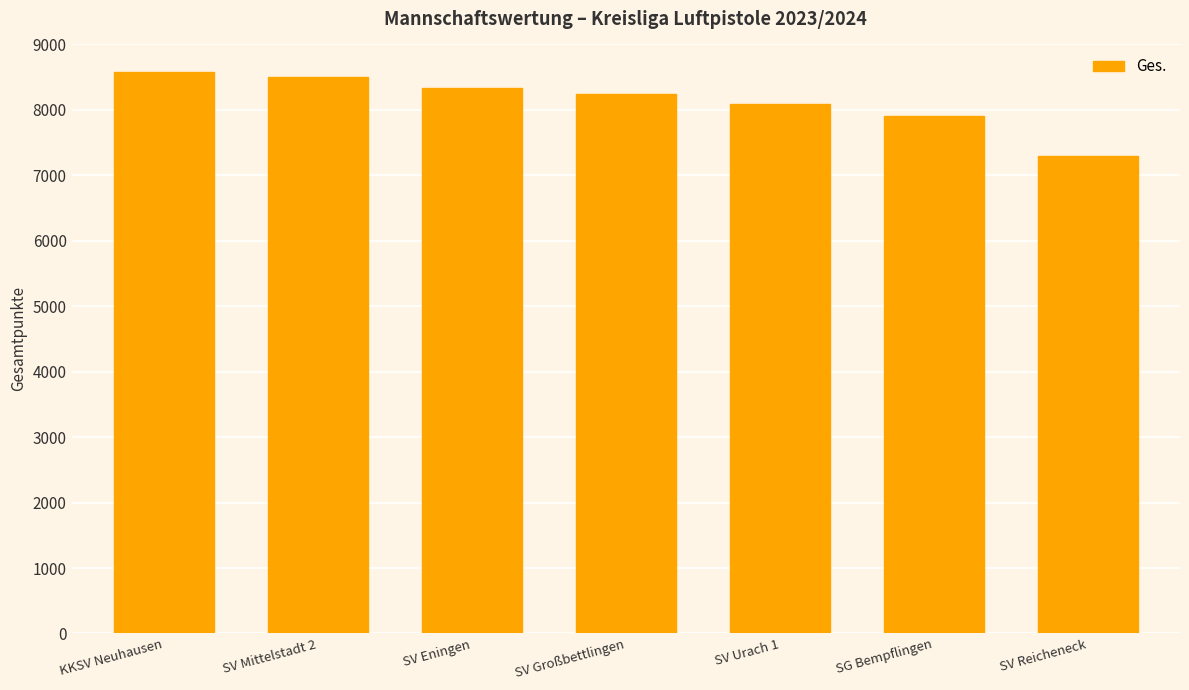

How many bars are there in total?

7